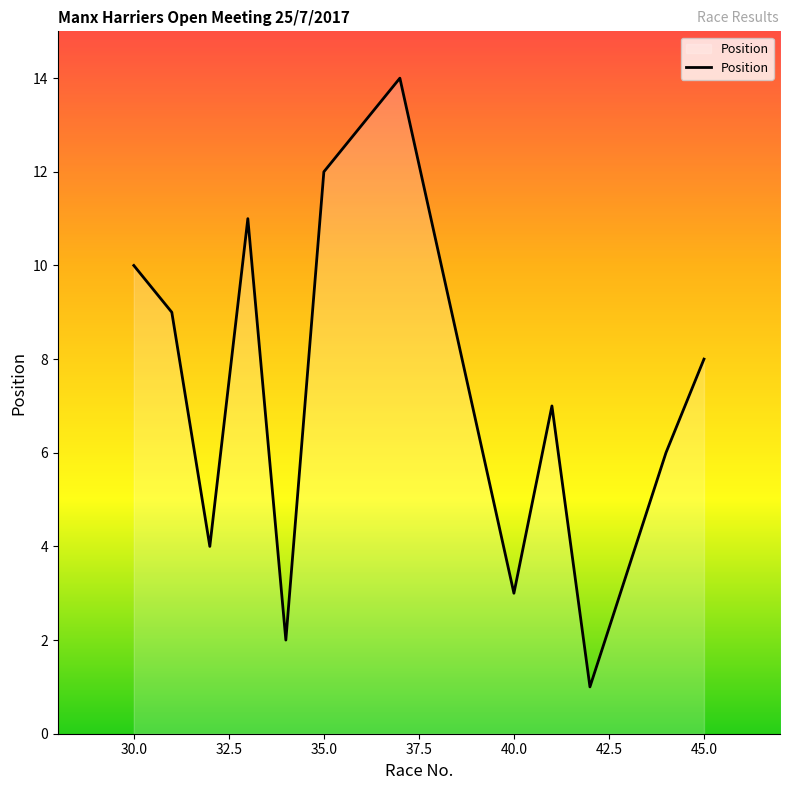

What is the maximum value shown in the chart?

14